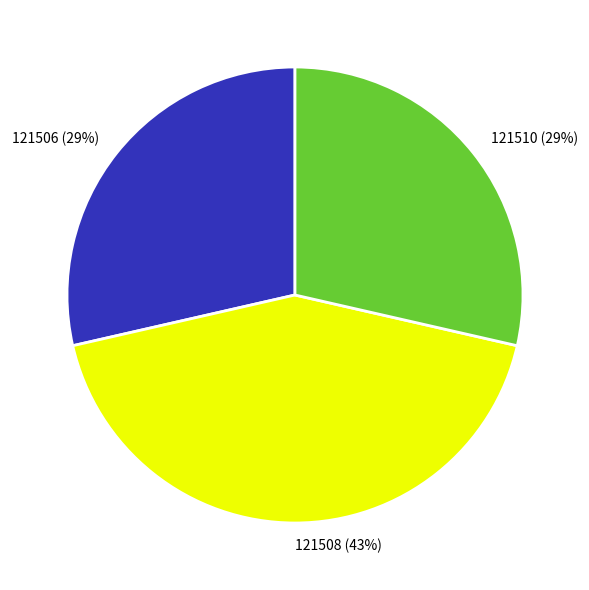

How many segments does this pie chart have?

3